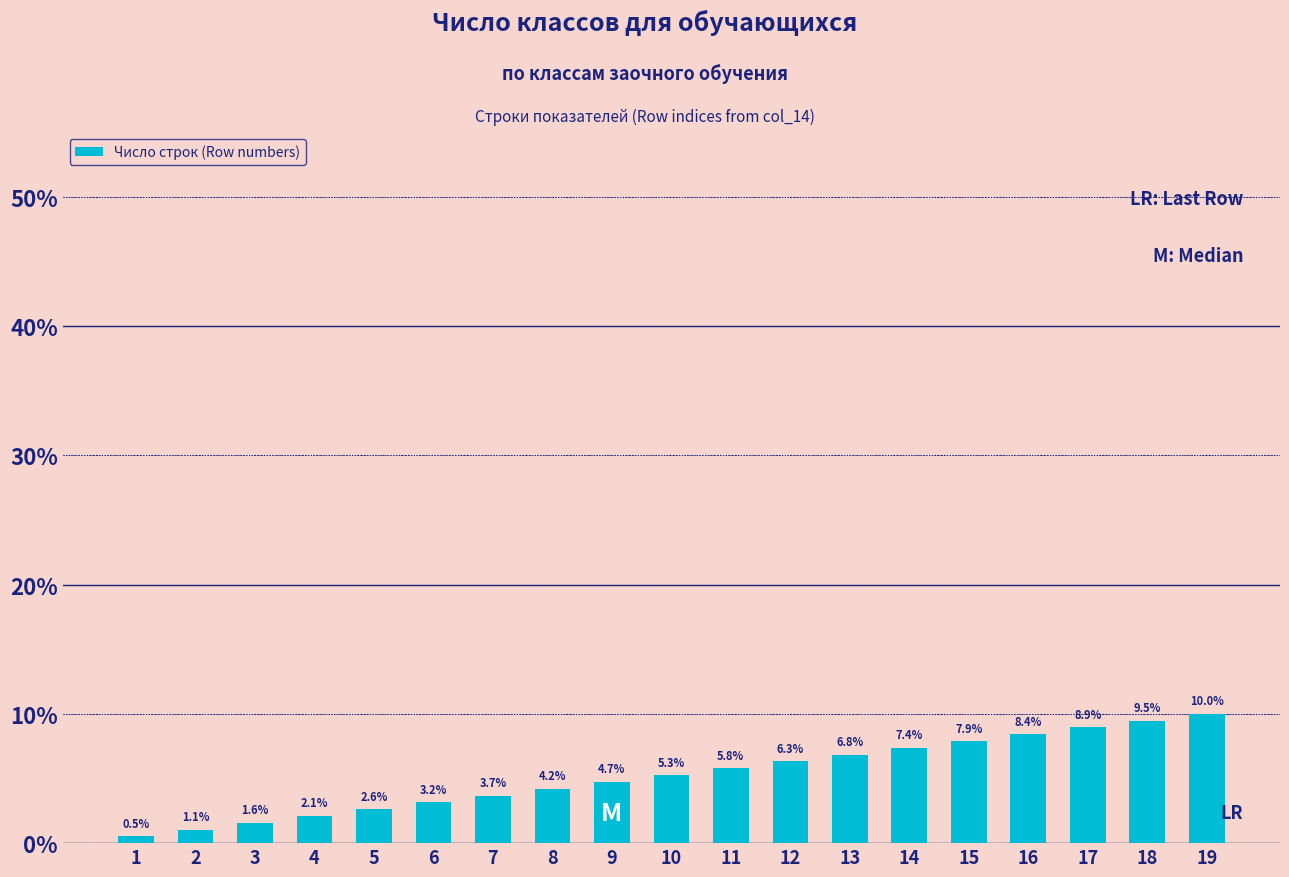

Reading right to left, list all the values displayed in this chart.

10.0	9.5	8.9	8.4	7.9	7.4	6.8	6.3	5.8	5.3	4.7	4.2	3.7	3.2	2.6	2.1	1.6	1.1	0.5